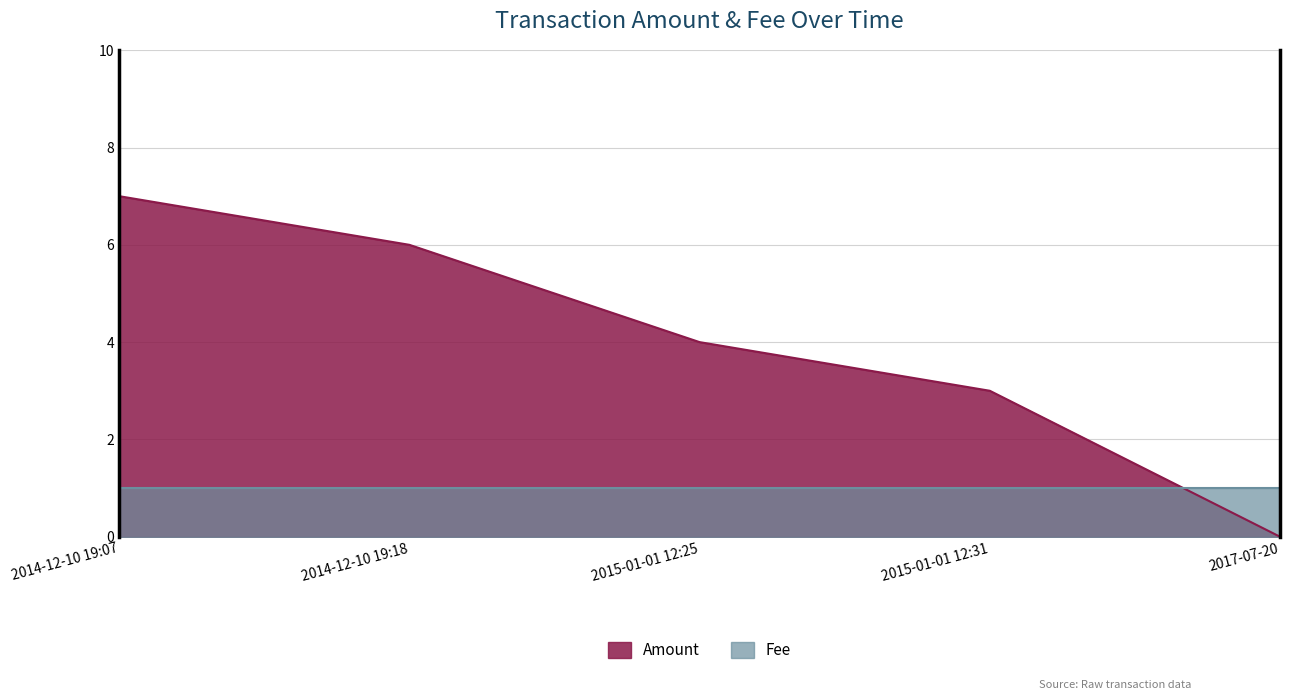

How many Amount values are between 3 and 6?

3